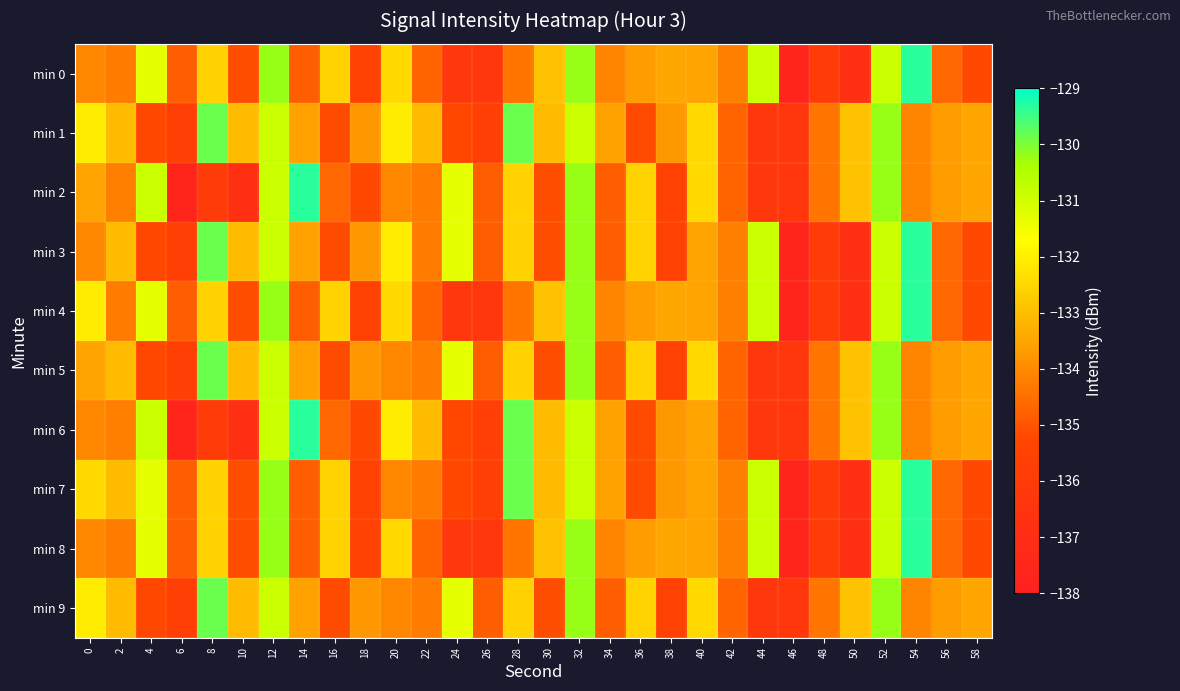

How many categories are shown in the chart?

30